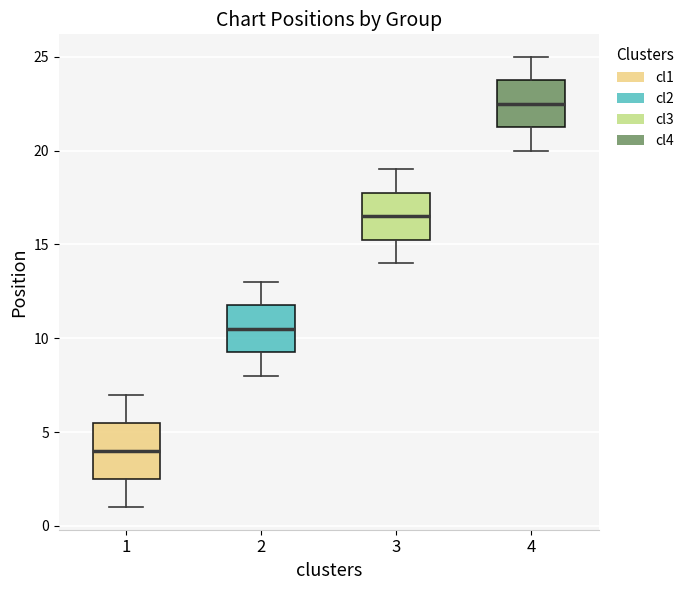

Reading left to right, read every box against the y-axis: the position of its median line, the range the box covers, and the ends of its whiskers. The values are not printed on the chart, so give them approximately, as read against the axis.

1: median 4.0, box 2.5 to 5.5, whiskers 1.0 to 7.0
2: median 10.5, box 9.5 to 12.0, whiskers 8.0 to 13.0
3: median 16.5, box 15.5 to 18.0, whiskers 14.0 to 19.0
4: median 22.5, box 21.5 to 24.0, whiskers 20.0 to 25.0